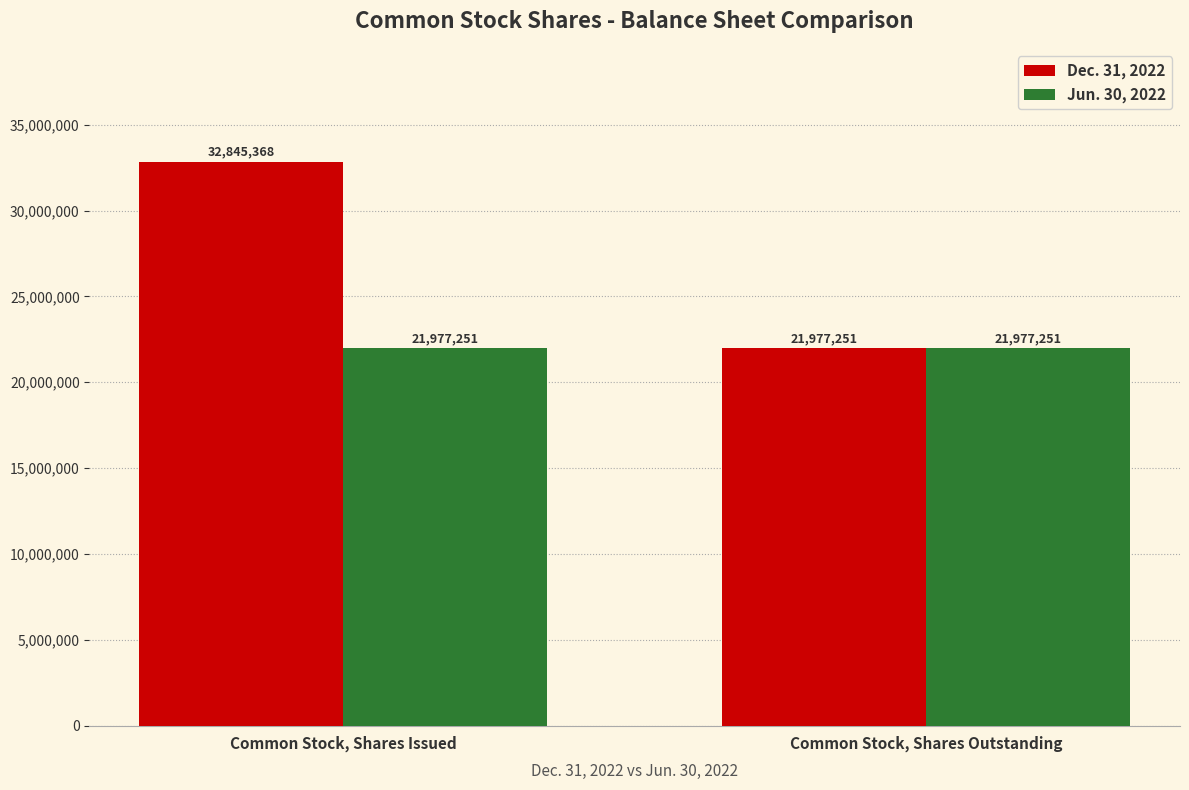

The Dec. 31, 2022 series shows 21977251 at Common Stock, Shares Outstanding. True or false?

True